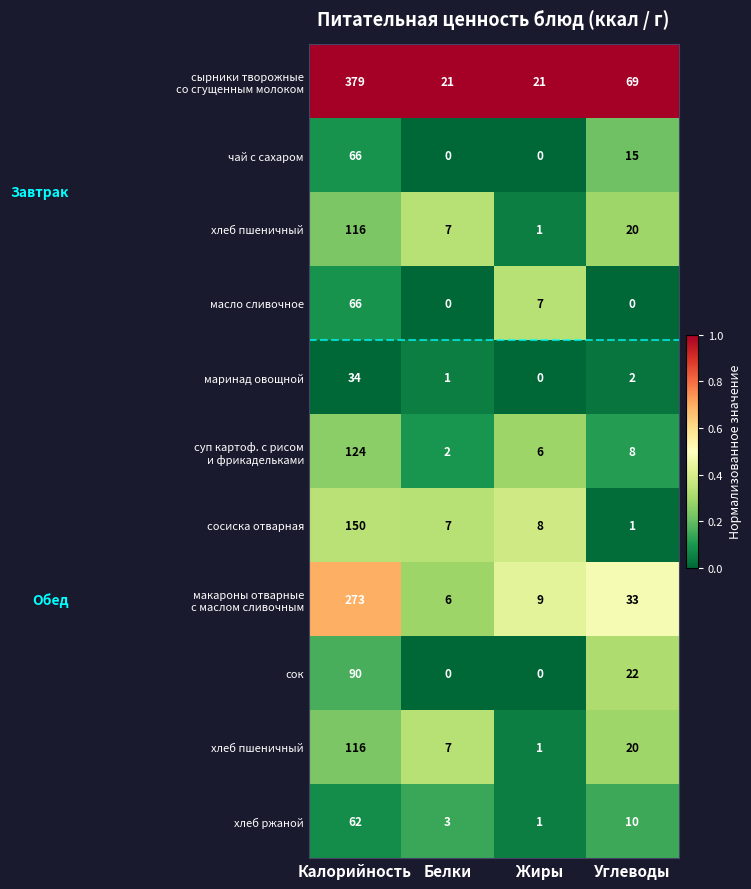

What is the total value across all series at Белки?

2.6